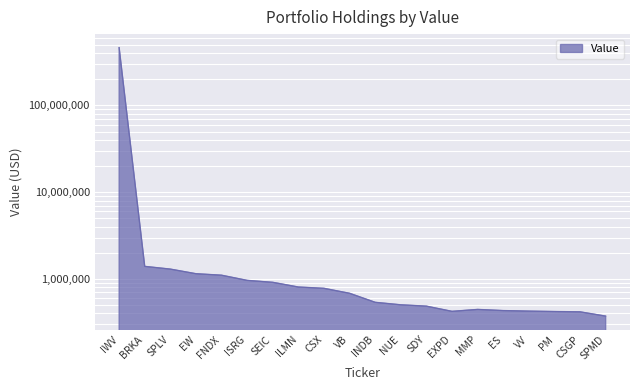

Reading left to right, list all the values displayed in this chart.

464287689	1396800	1299356	1149865	1105046	963378	915045	807647	780177	683933	538216	503882	486181	423522	445746	432244	426114	421579	418058	373227